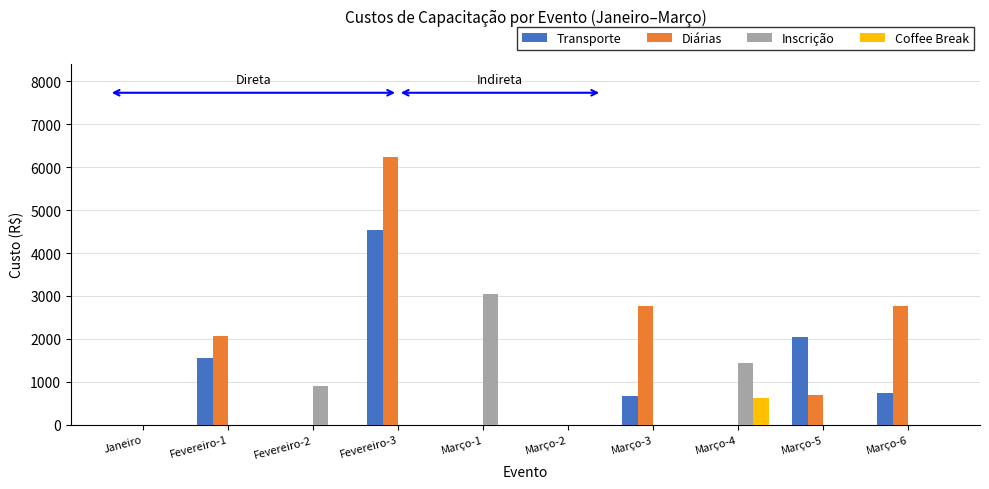

What is the highest value of the Inscrição series?

3053.7